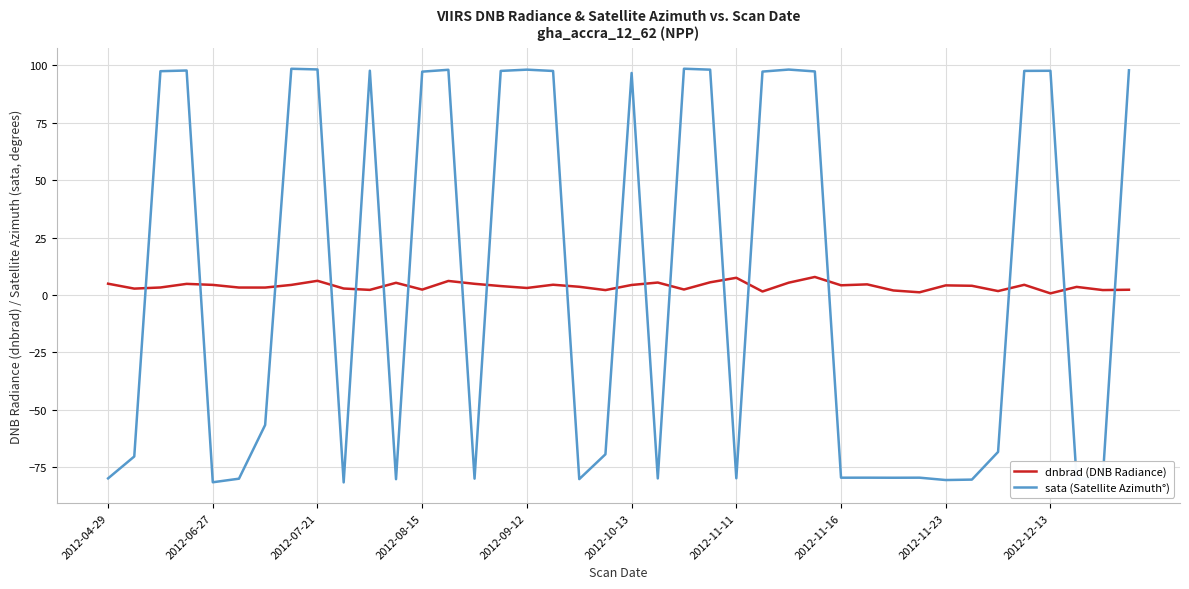

True or false: dnbrad (DNB Radiance) and sata (Satellite Azimuth°) intersect in this chart.

True